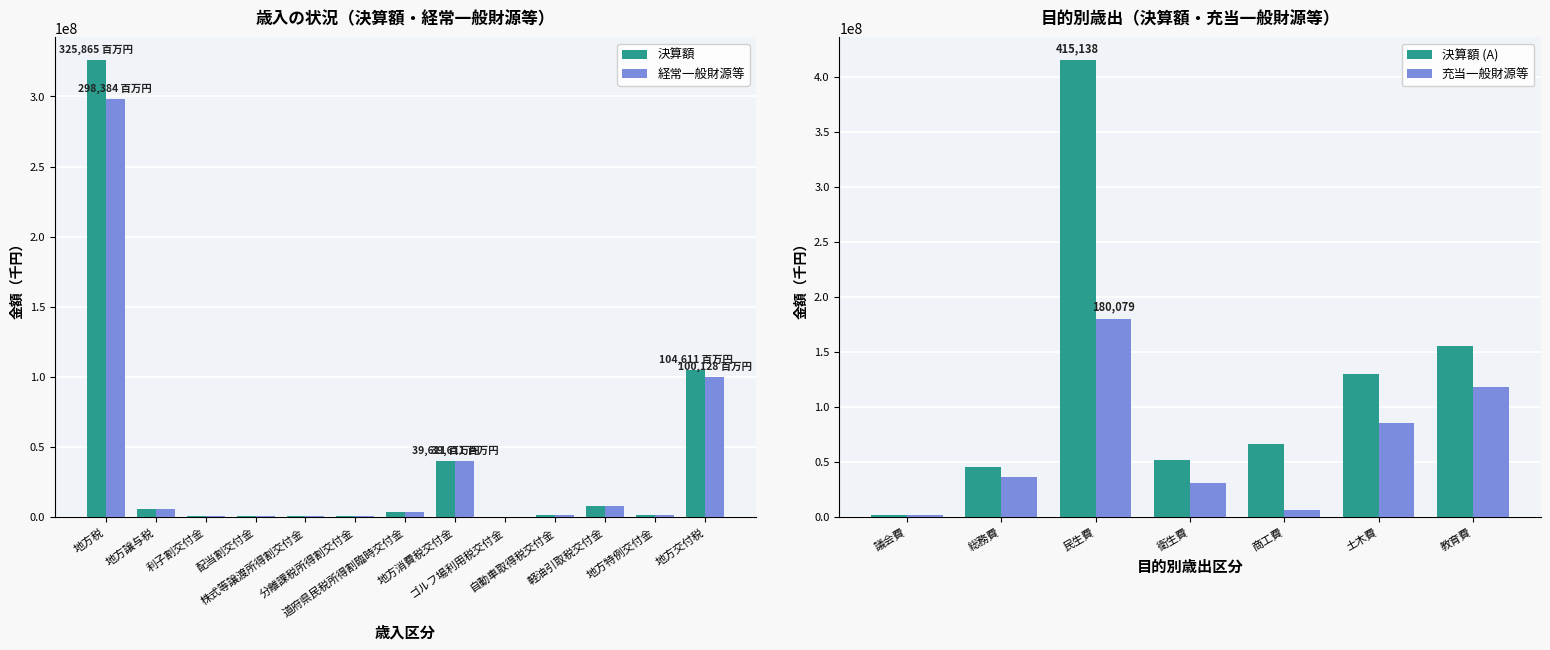

What is the sum of the 経常一般財源等 values at ゴルフ場利用税交付金 and 利子割交付金?

466216